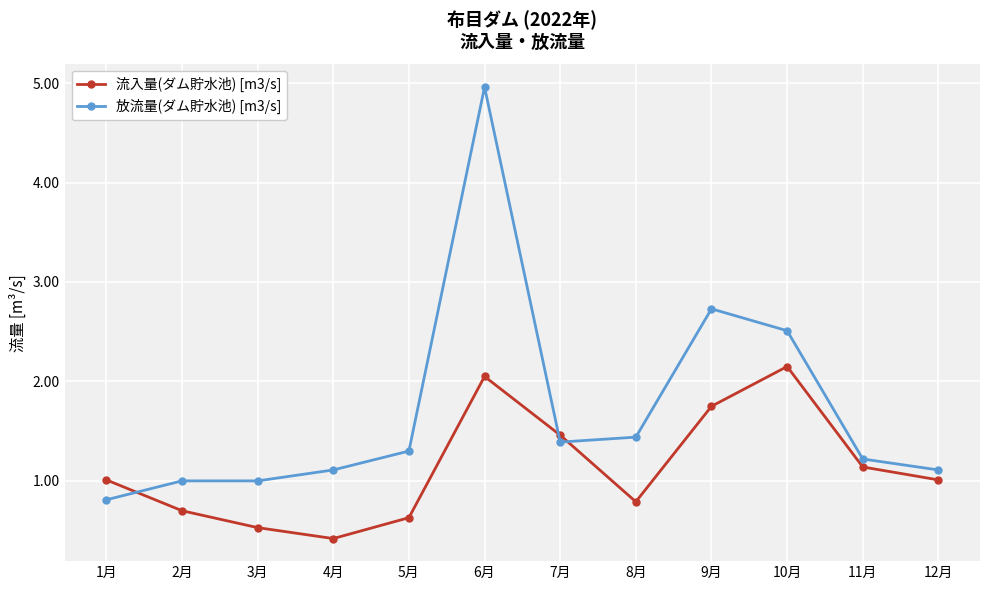

True or false: 放流量(ダム貯水池) [m3/s] has a value of 0.6 at 3月.

False